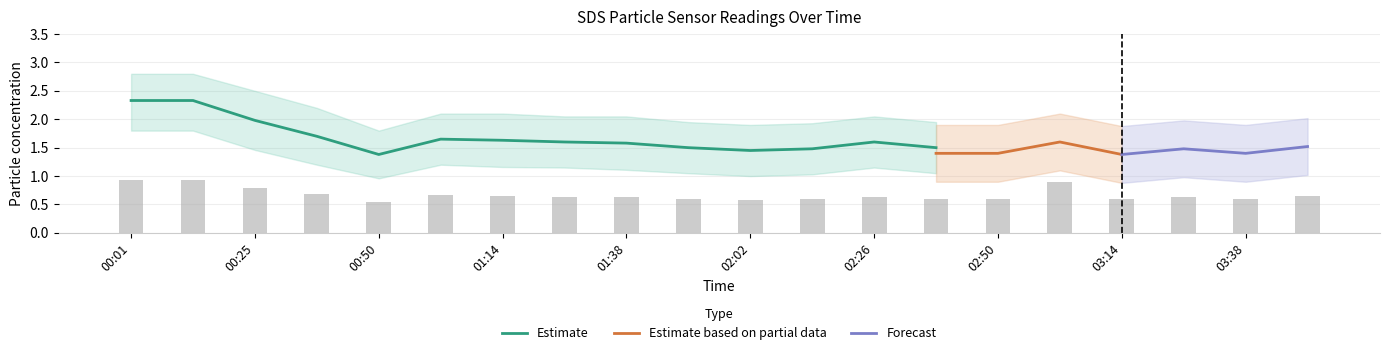

The value of Estimate at 01:38 is 1.6. True or false?

True